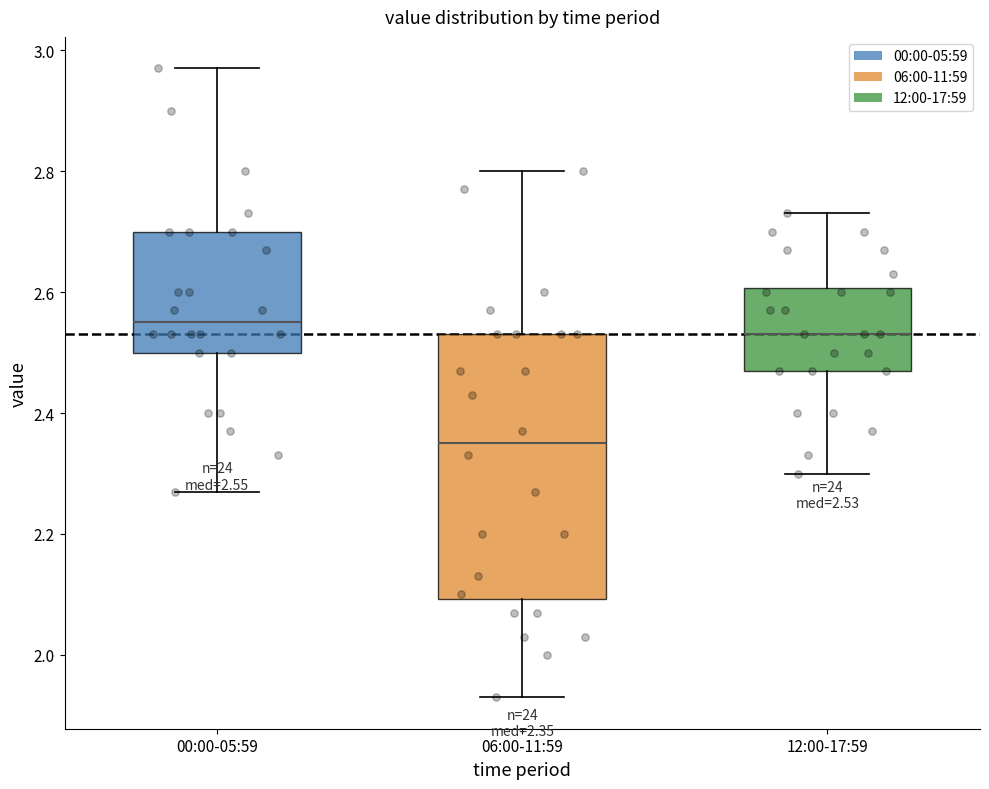

Which box has the highest median line?

00:00-05:59